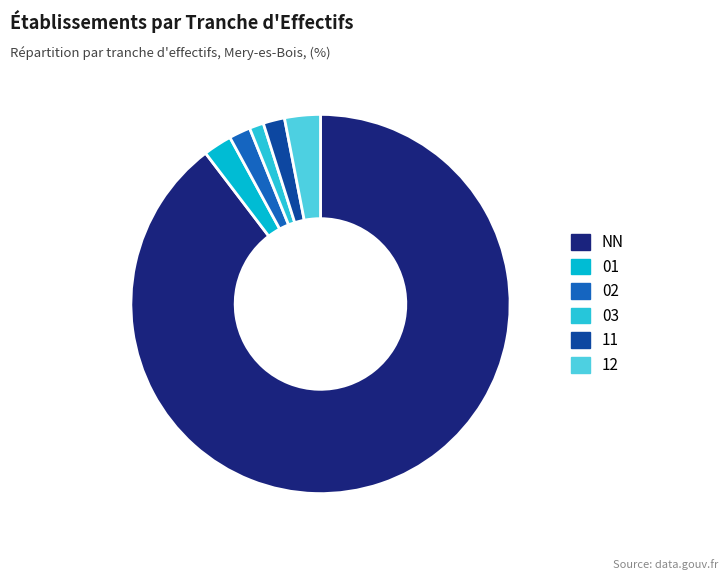

True or false: 12 accounts for 1% of the total.

False